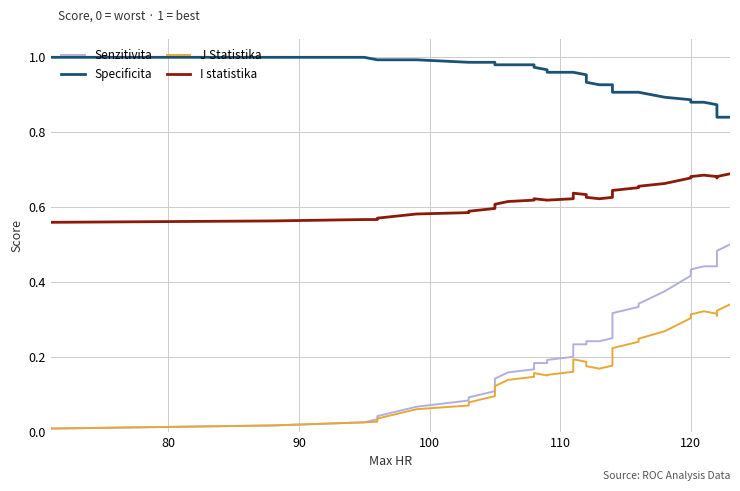

What is the label of the 38th point from the right?

90